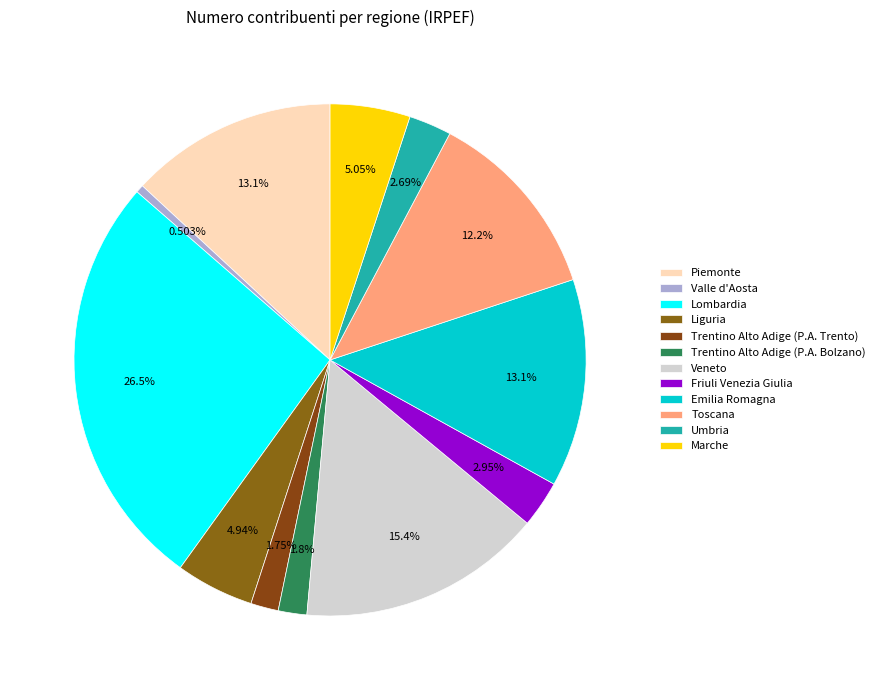

Is there any slice that represents more than half of the pie?

No